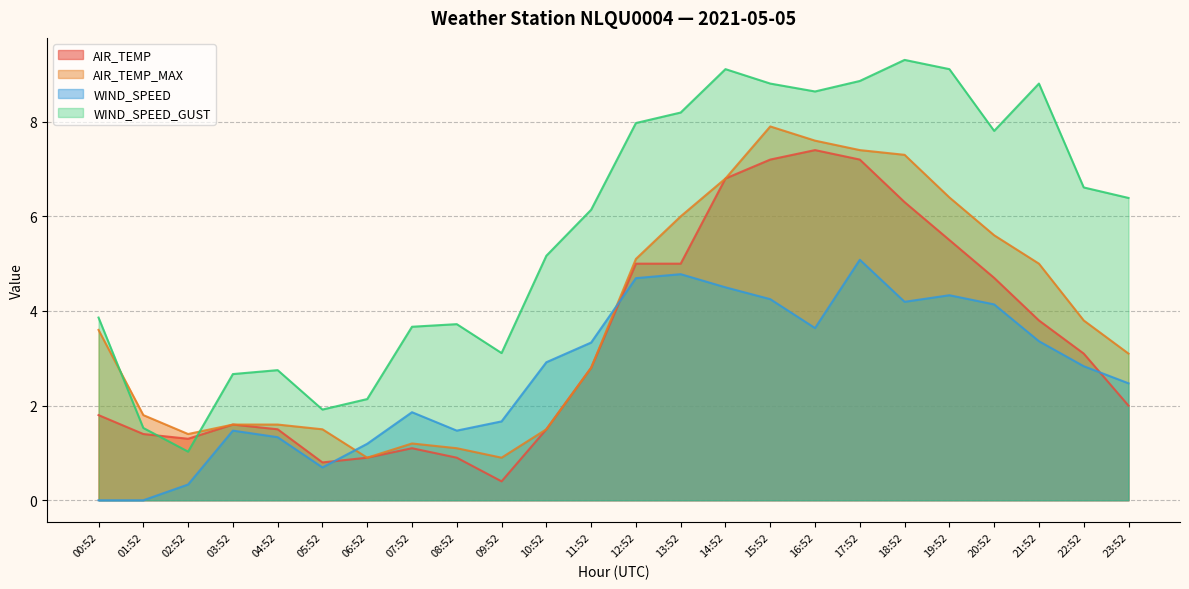

Which category has the lowest value across all series?

00:52